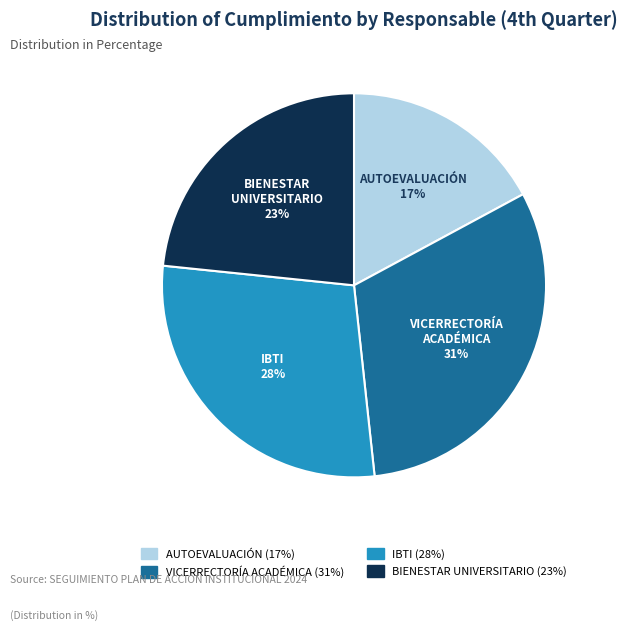

Combined, do BIENESTAR UNIVERSITARIO (23%) and AUTOEVALUACIÓN (17%) account for over 50%?

No